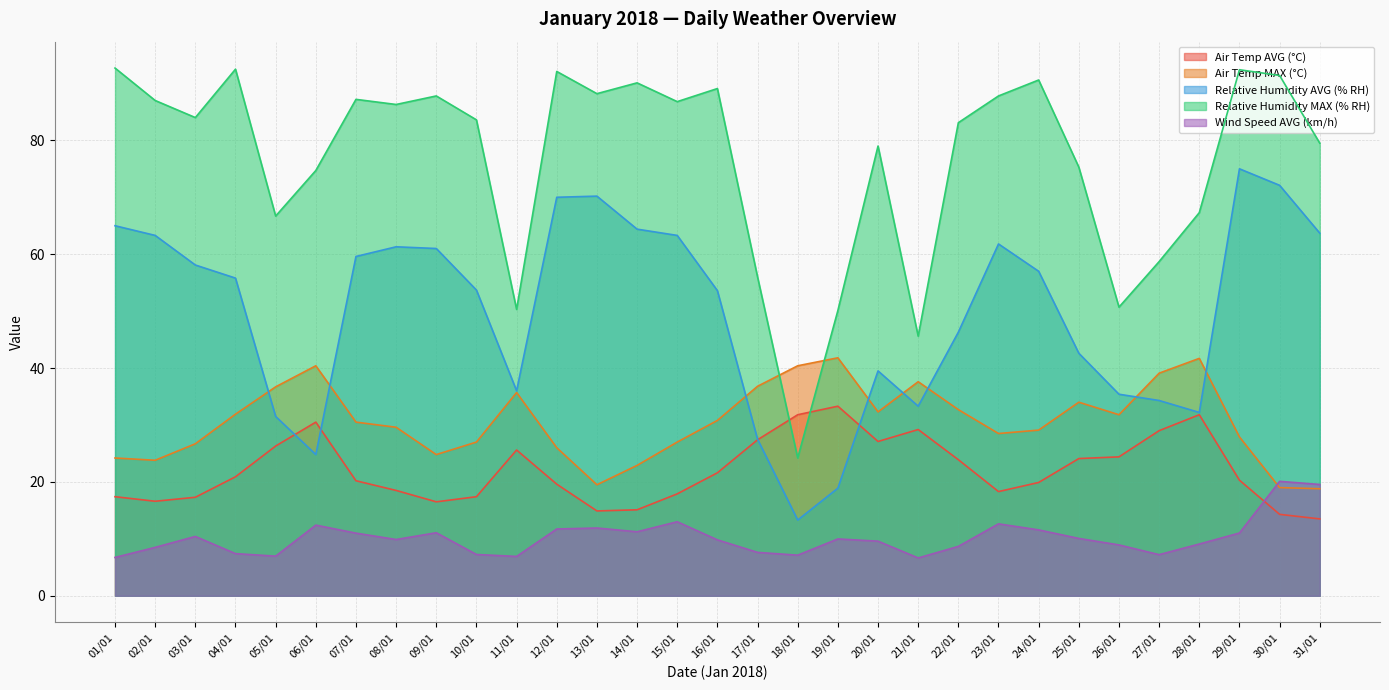

Where is the first local maximum for Relative Humidity MAX (% RH)?

04/01